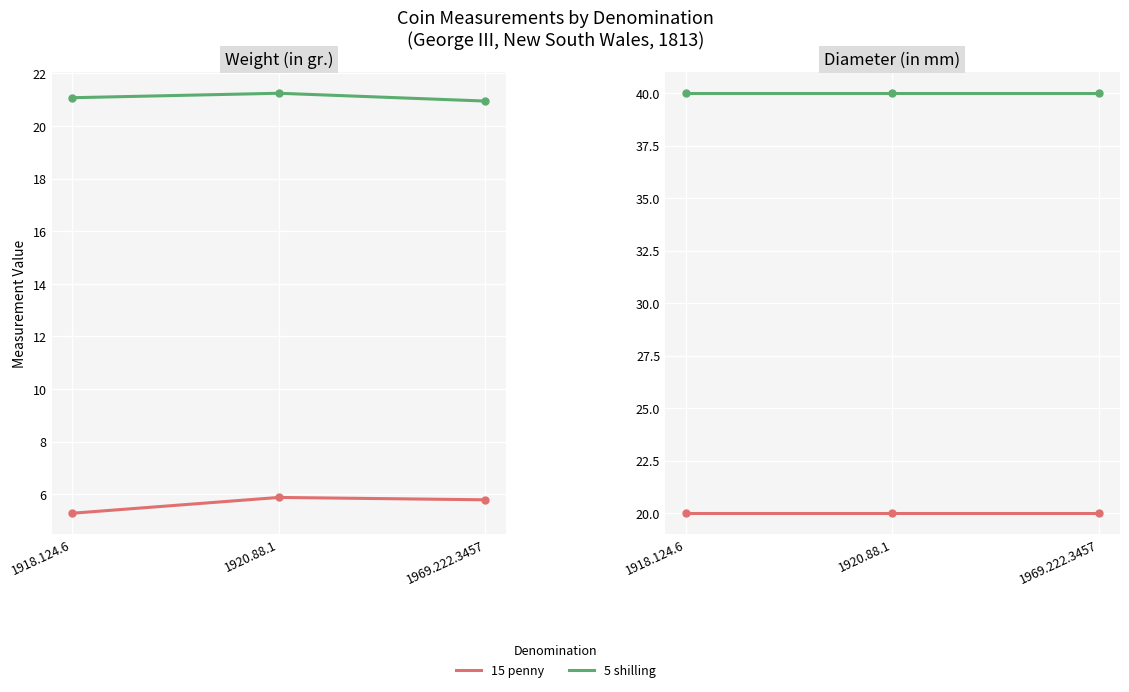

Rank the series by their maximum value, from highest to lowest.

5 shilling, 15 penny